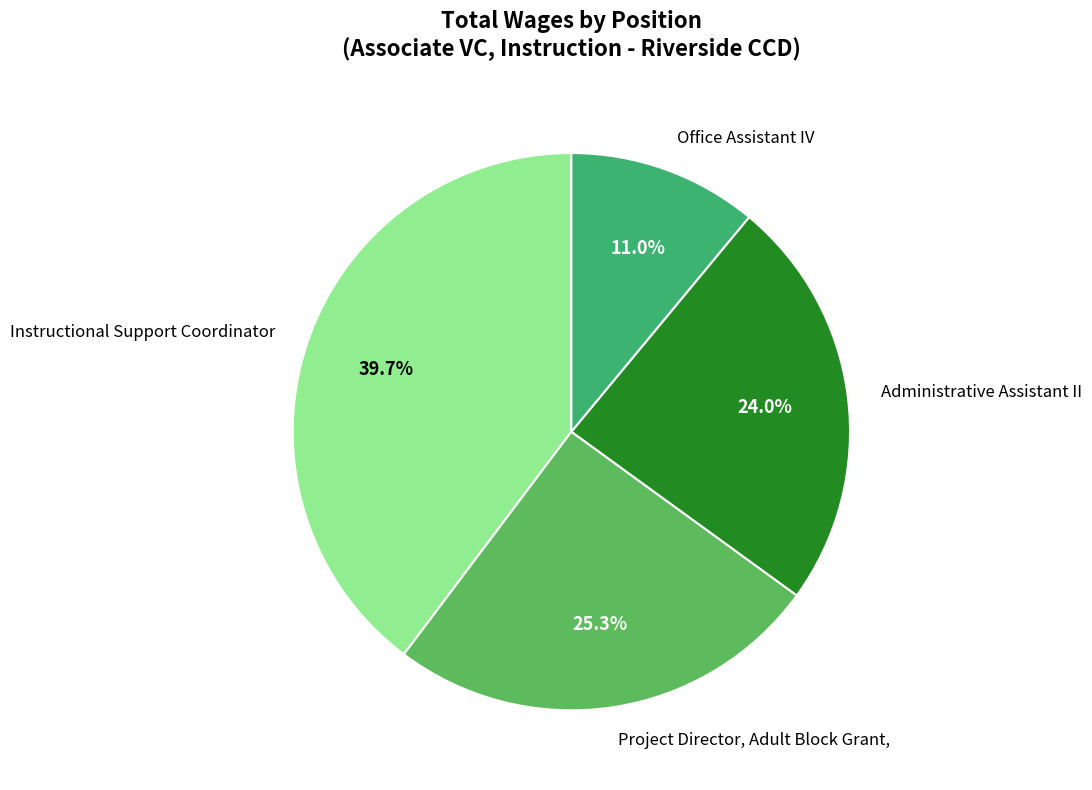

Count the number of slices in the pie.

4